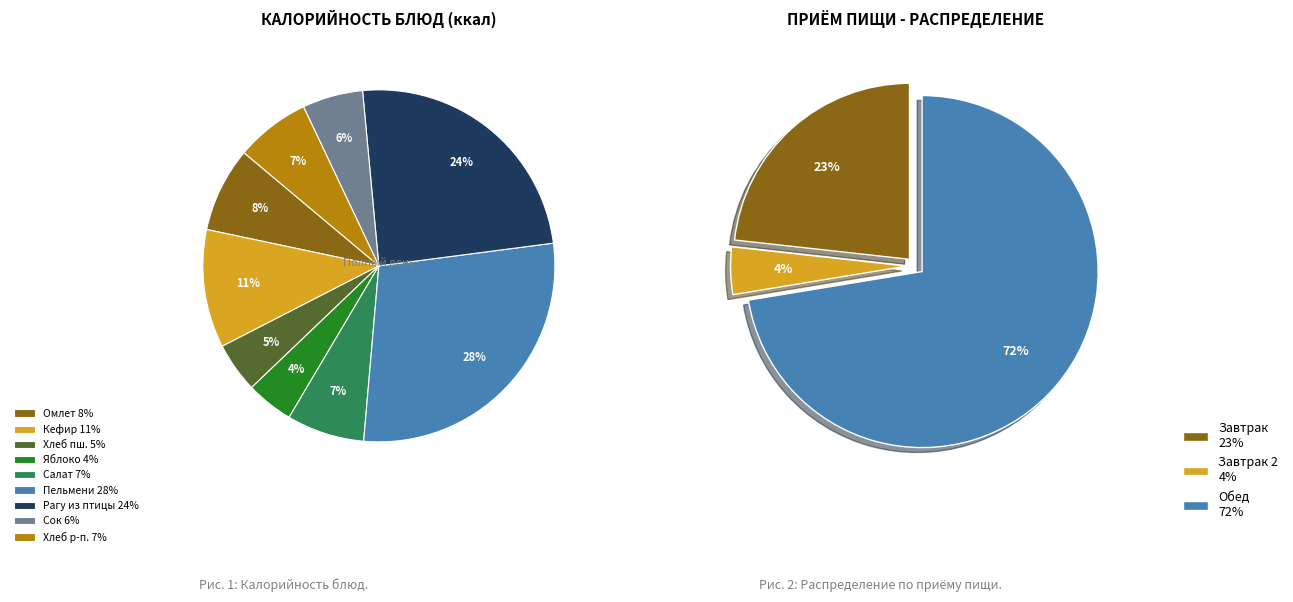

Is the sum of Хлеб пшеничный and Яблоко свежее greater than half?

No